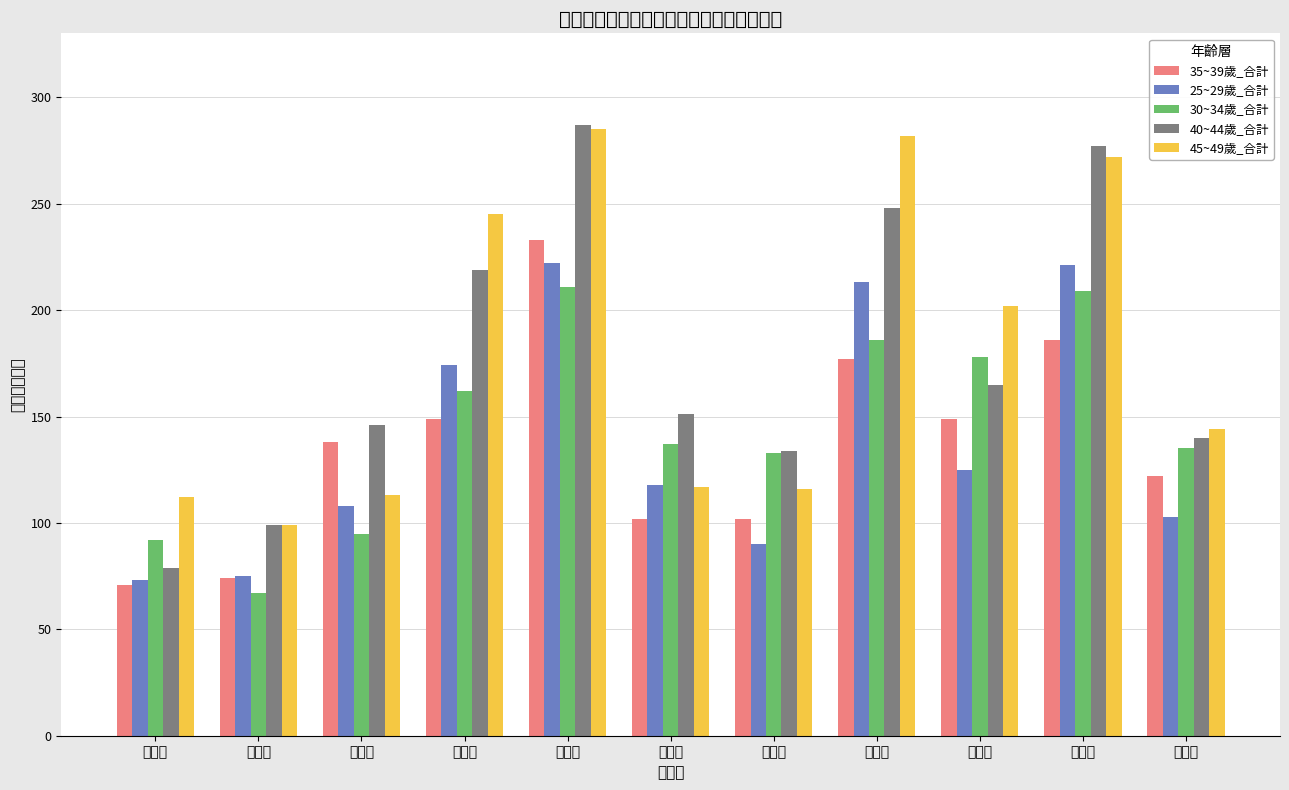

What is the spread (max minus min) of values at 永安里?

32